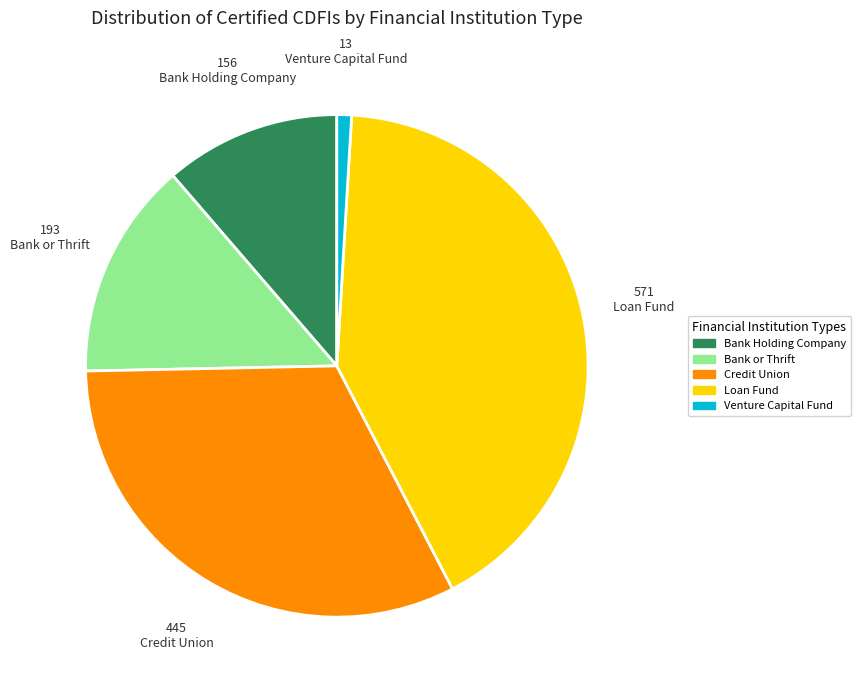

Does Bank or Thrift represent more than half of the total?

No